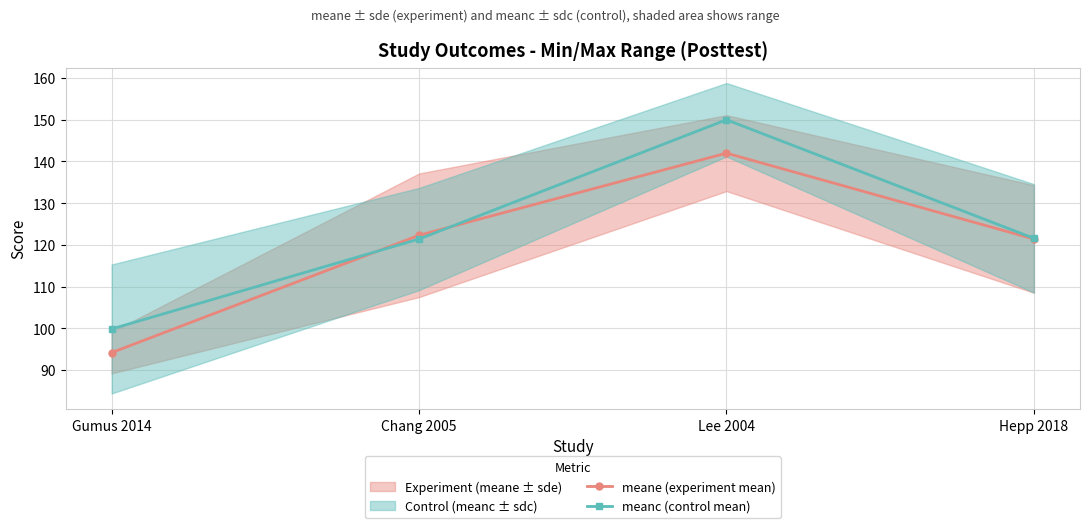

What is the difference between the maximum and minimum values in the meanc (control mean) series?

50.2